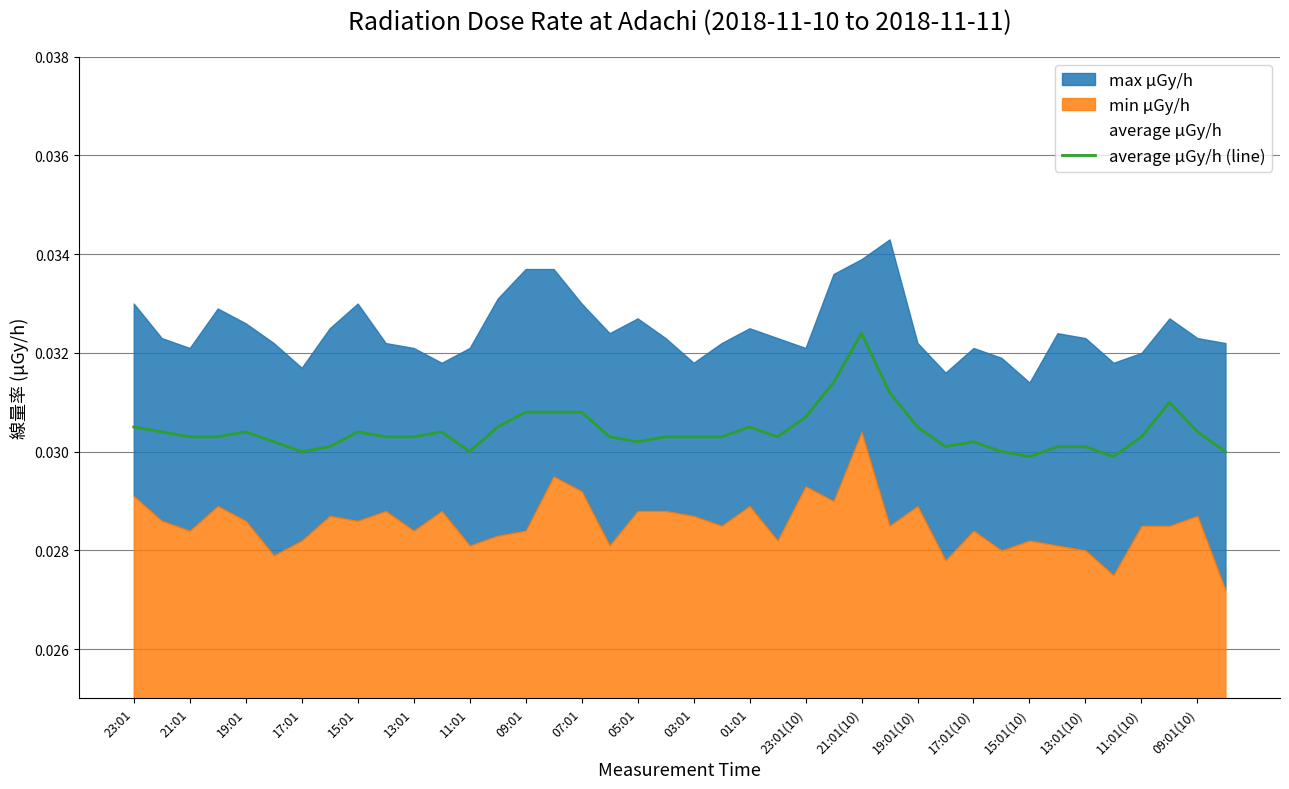

What is the label of the 22nd point from the left?

21